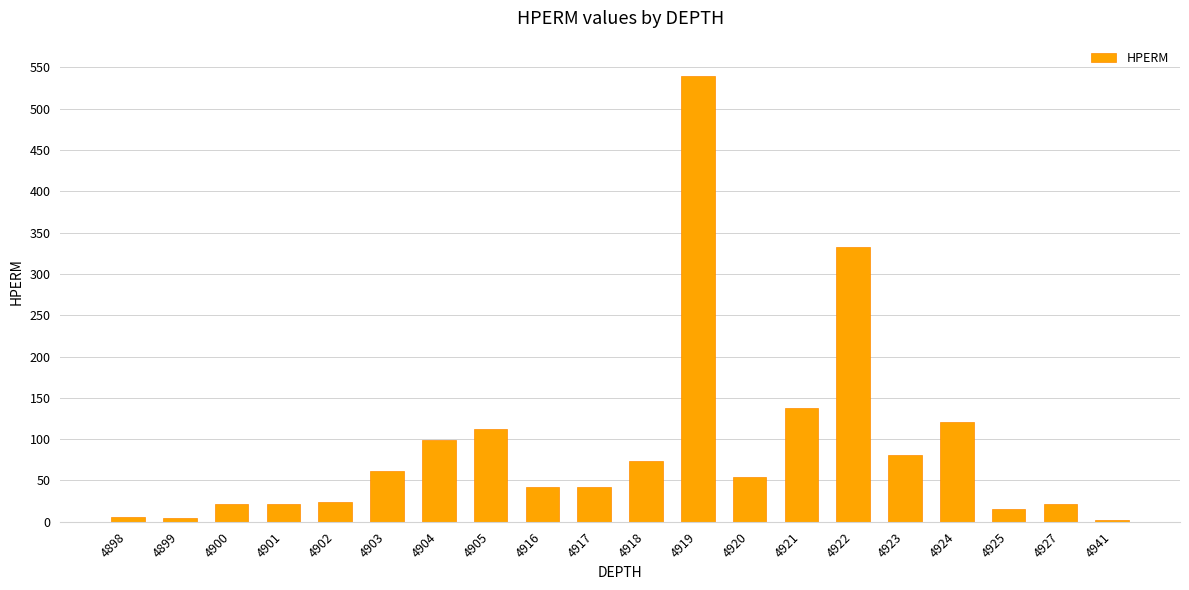

What is the value of the 3rd bar from the left?

21.0